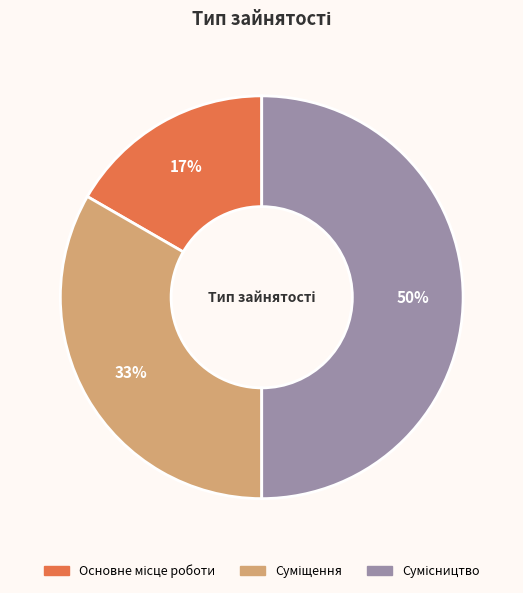

To the nearest percent, what is the average slice percentage?

33%